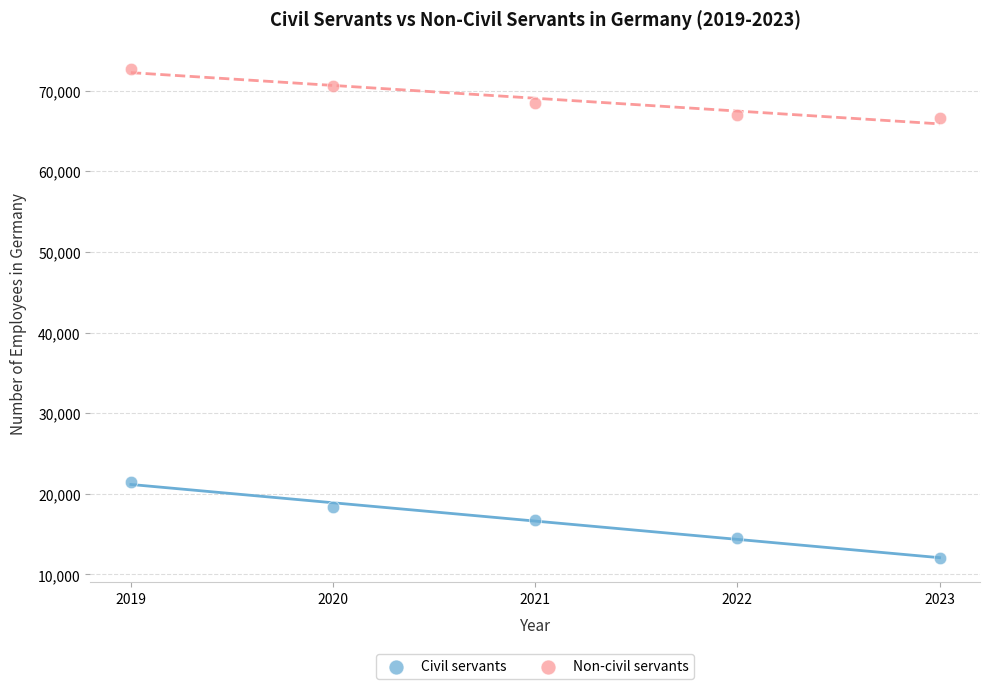

Which series has the largest Y range (max minus min)?

Civil servants